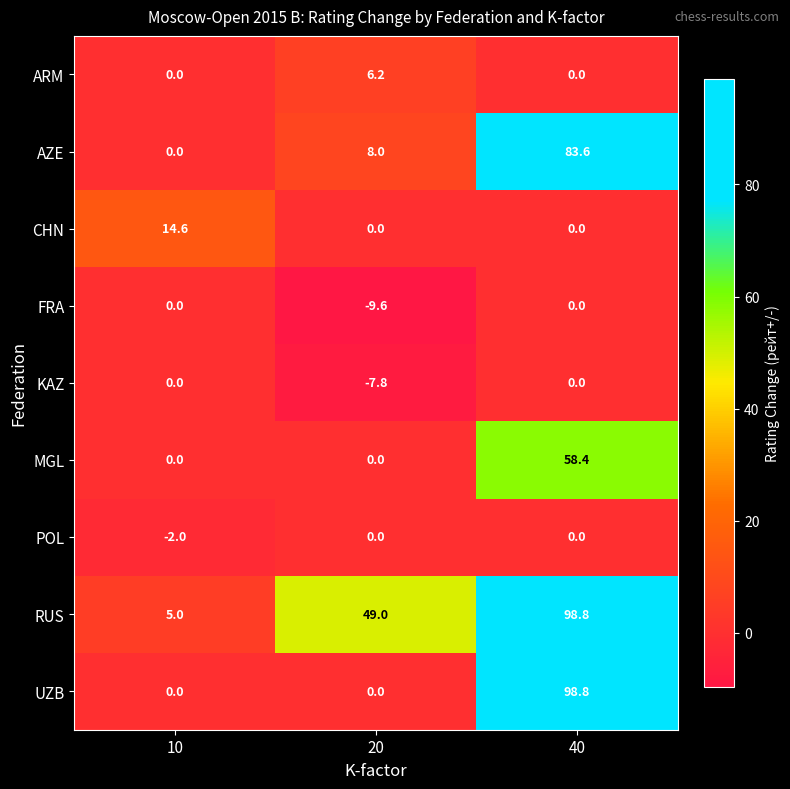

Reading left to right, list all the values displayed in this chart.

ARM: 10=0.0	20=6.2	40=0.0
AZE: 10=0.0	20=8.0	40=83.6
CHN: 10=14.6	20=0.0	40=0.0
FRA: 10=0.0	20=-9.6	40=0.0
KAZ: 10=0.0	20=-7.8	40=0.0
MGL: 10=0.0	20=0.0	40=58.4
POL: 10=-2.0	20=0.0	40=0.0
RUS: 10=5.0	20=49.0	40=98.8
UZB: 10=0.0	20=0.0	40=98.8